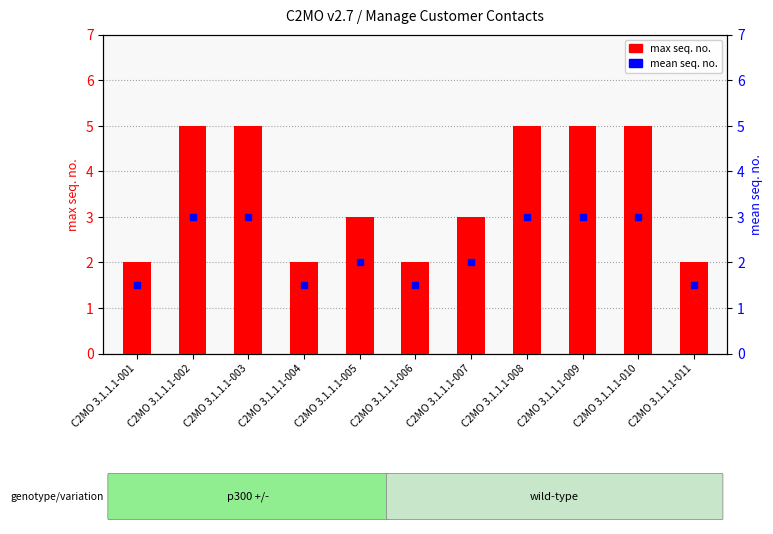

Which series has the largest total across all categories?

max seq. no.